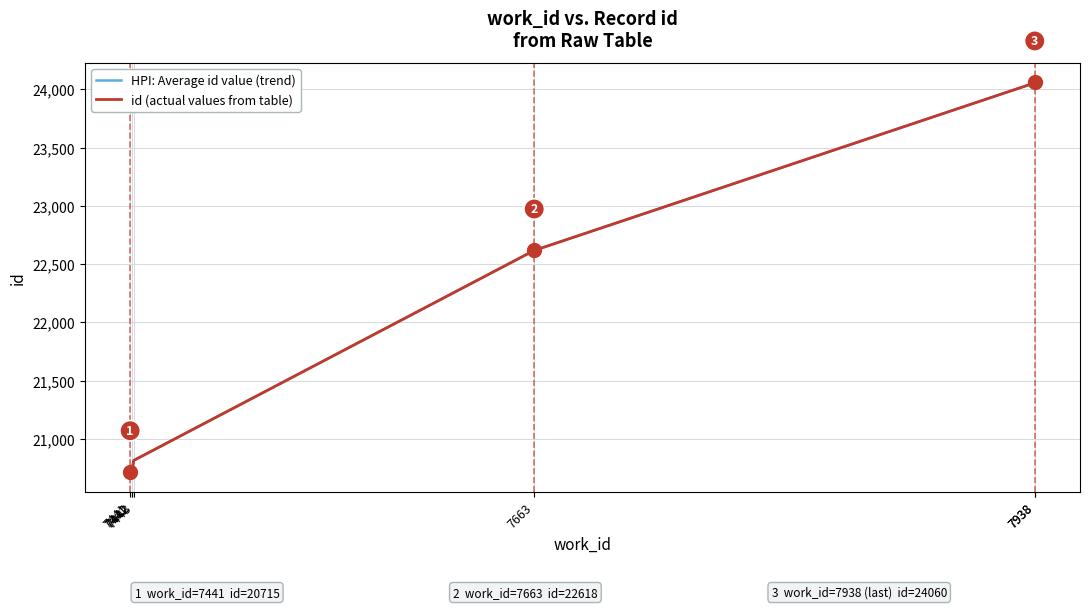

What is the value of the id (actual values from table) point at the 4th from the left?

20816